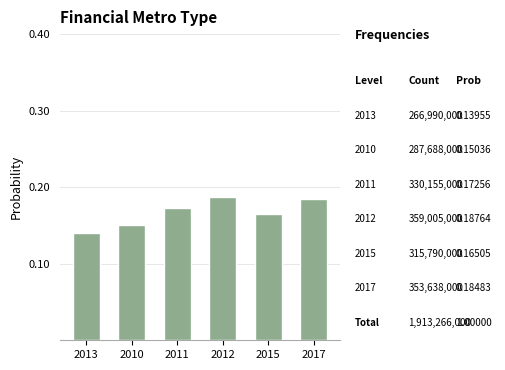

At which label is the value closest to 0?

2013